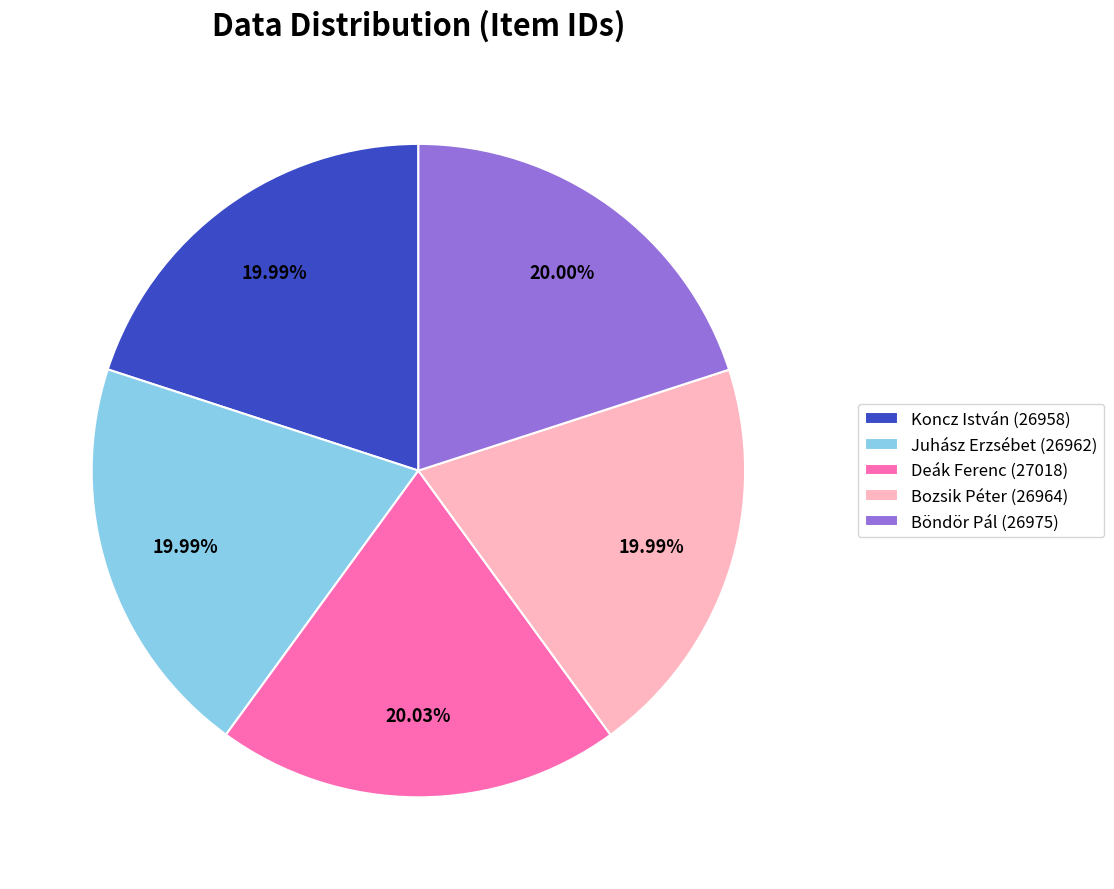

Do Bozsik Péter (26964) and Koncz István (26958) together represent more than half of the pie?

No